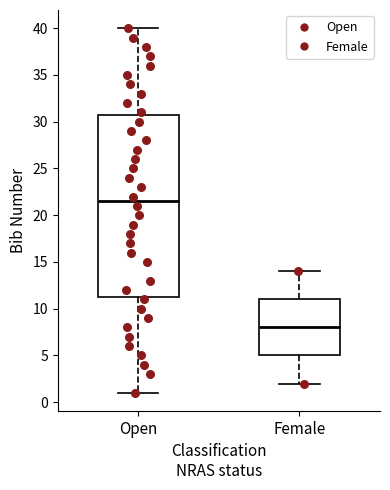

Where is the lower edge of the box for Female on the y-axis? The values are not printed on the chart, so give them approximately, as read against the axis.

5.0